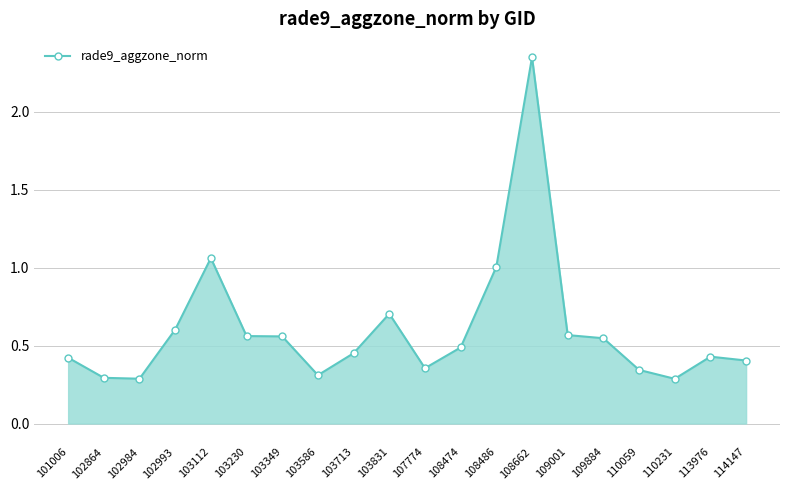

True or false: the data has more than 1 interior local peaks.

True